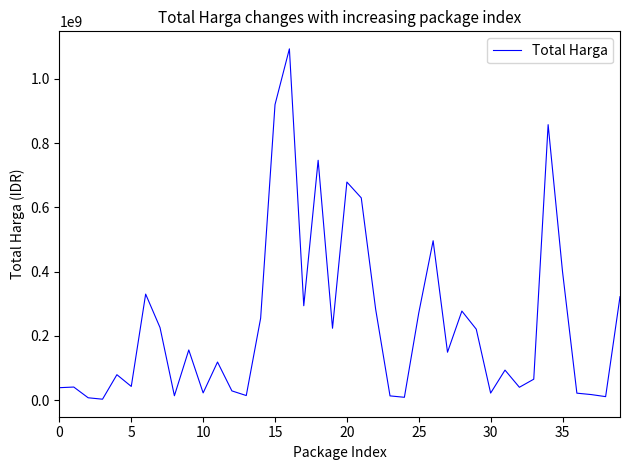

What is the difference between the maximum and second lowest values?

1086700000